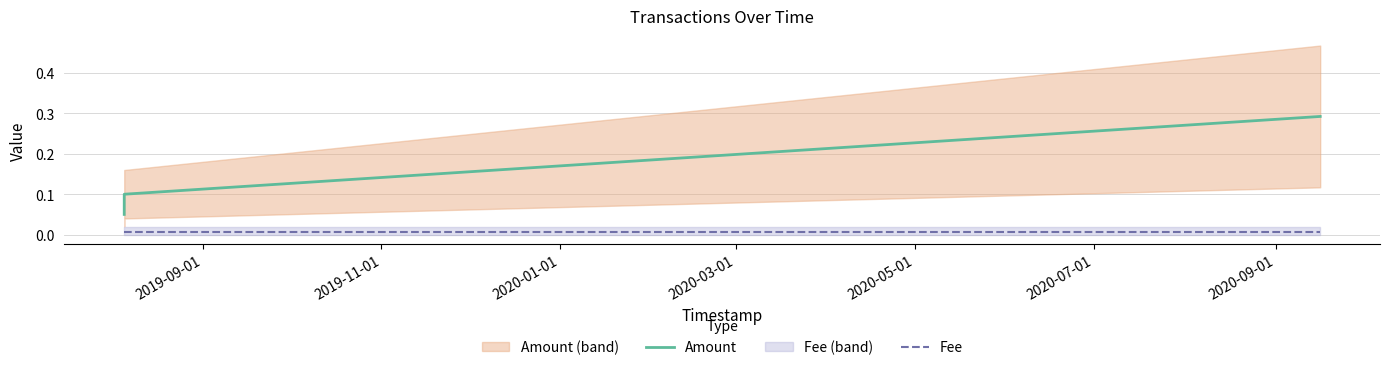

What is the greatest value displayed?

0.3